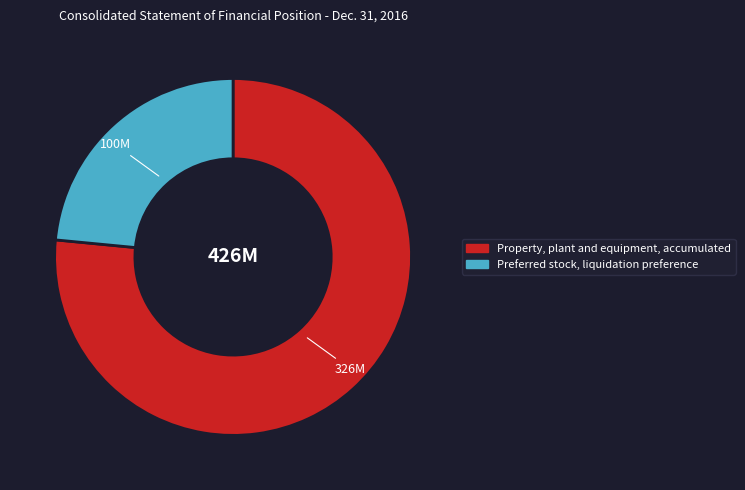

True or false: Property, plant and equipment, accumulated accounts for 89% of the total.

False